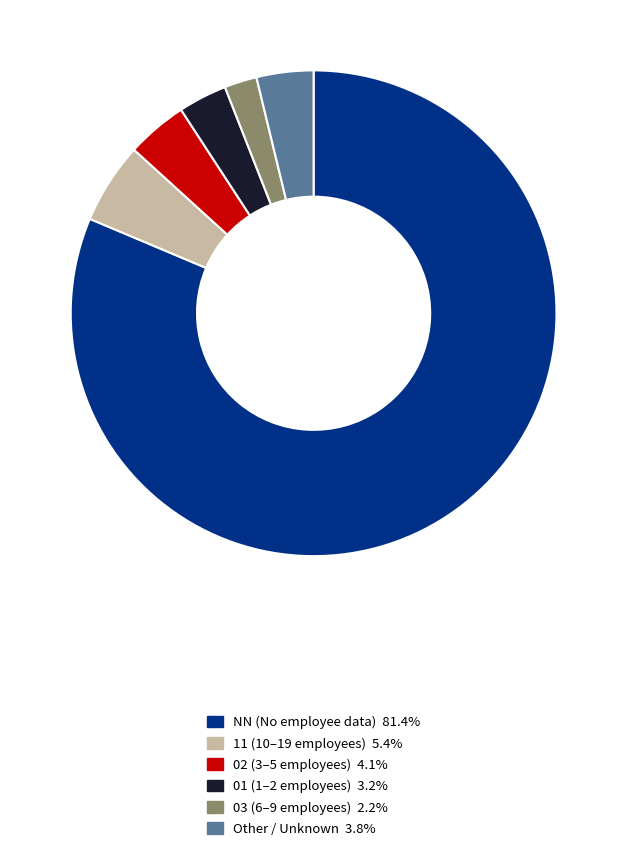

Combined, do 01 and 11 account for over 50%?

No